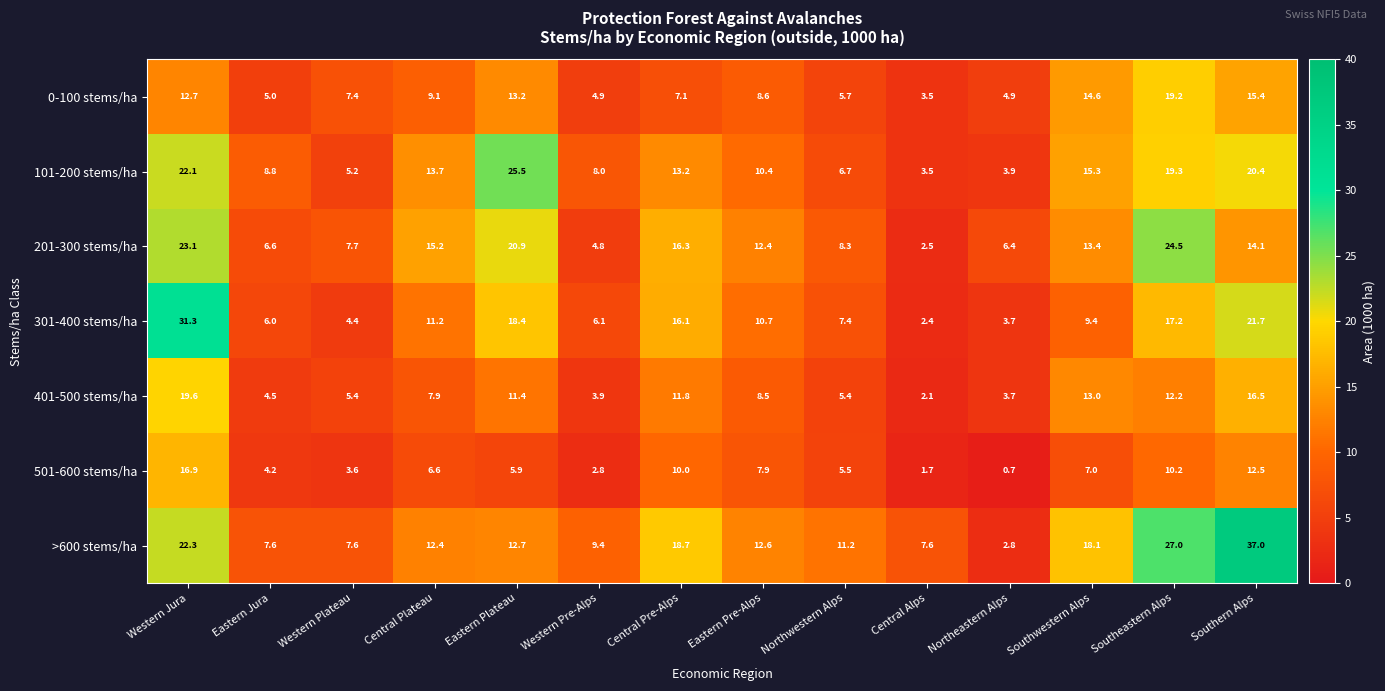

True or false: 101-200 stems/ha has a value of 10.4 at Eastern Pre-Alps.

True